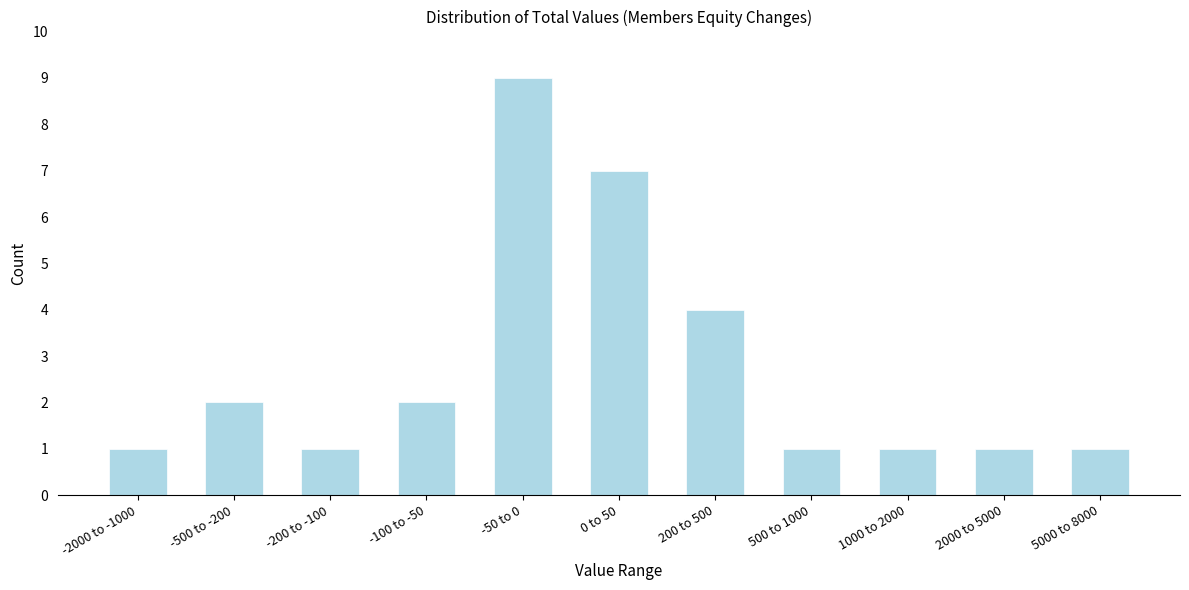

Reading left to right, transcribe all the data shown in this chart.

1	2	1	2	9	7	4	1	1	1	1